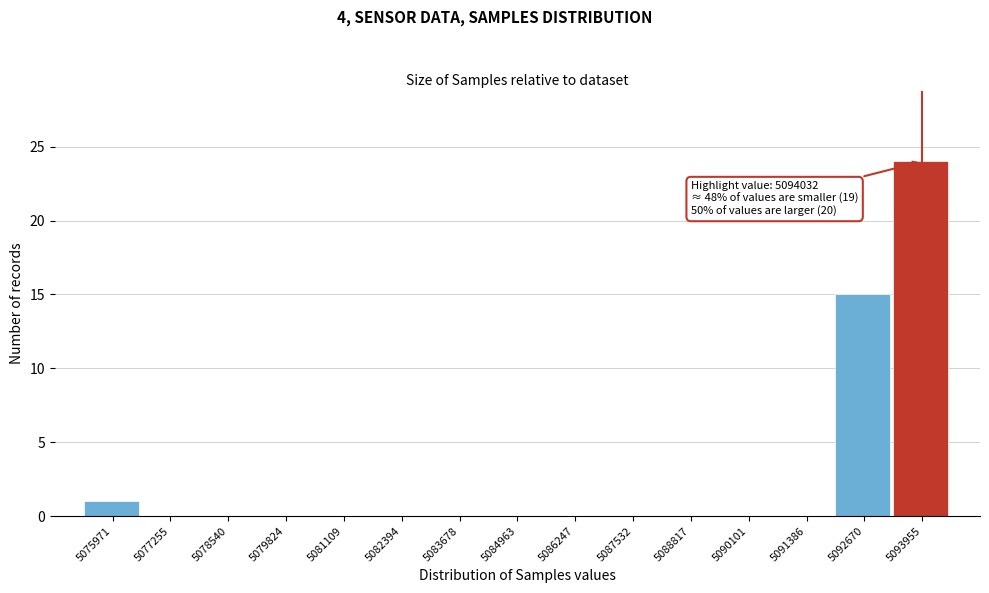

Reading right to left, extract all data points from this chart.

5093955=24	5092670=15	5091386=0	5090101=0	5088817=0	5087532=0	5086247=0	5084963=0	5083678=0	5082394=0	5081109=0	5079824=0	5078540=0	5077255=0	5075971=1